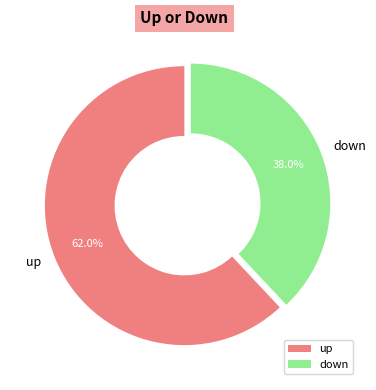

Which has a higher value, down or up?

up